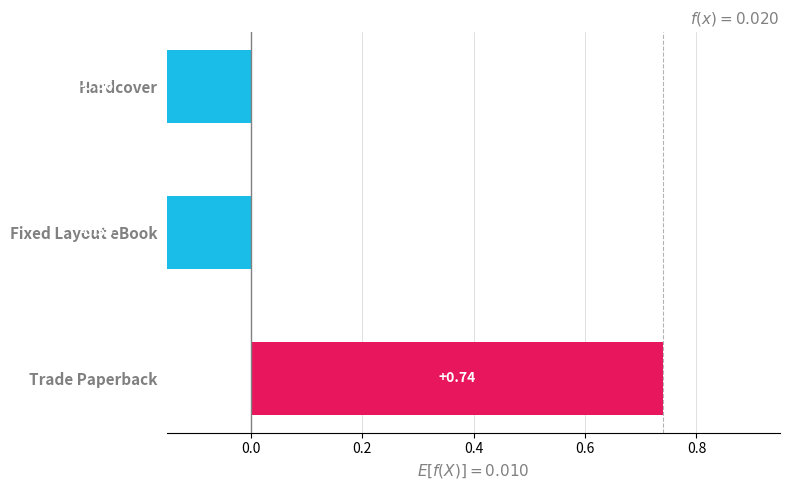

What is the average value?

-0.1